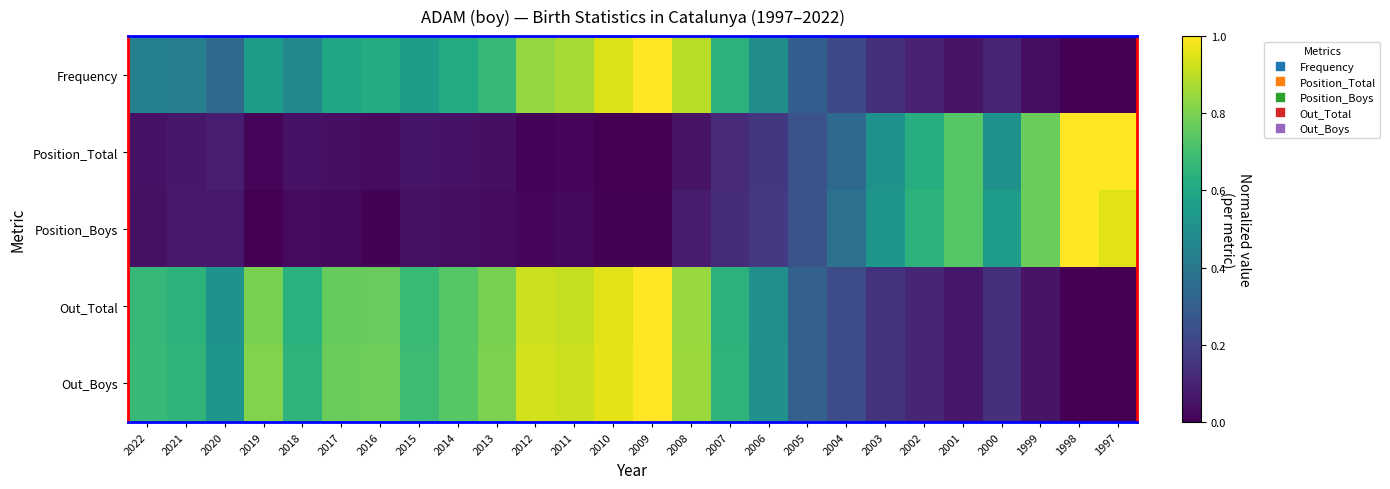

Which series has the widest spread of values?

Out_Boys